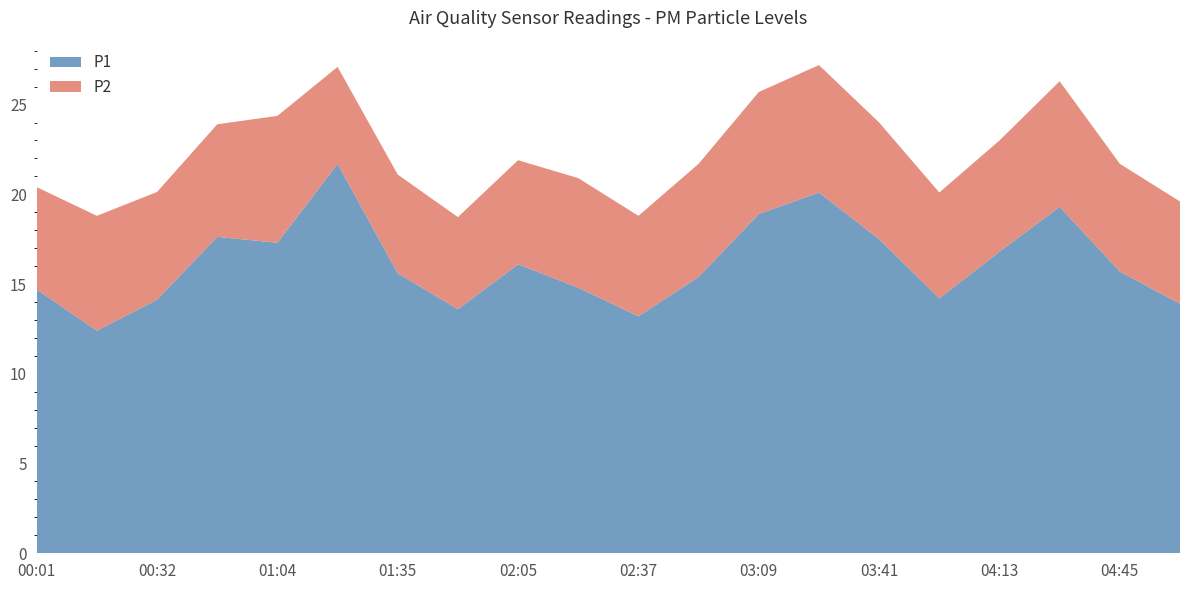

Reading right to left, extract all data points from this chart.

P1: 05:01=13.9	04:45=15.7	04:29=19.3	04:13=16.8	03:57=14.2	03:41=17.5	03:25=20.1	03:09=18.9	02:53=15.4	02:37=13.2	02:21=14.8	02:05=16.1	01:49=13.6	01:35=15.6	01:19=21.7	01:04=17.3	00:48=17.6	00:32=14.1	00:16=12.4	00:01=14.7
P2: 05:01=5.7	04:45=6.0	04:29=7.0	04:13=6.2	03:57=5.9	03:41=6.5	03:25=7.1	03:09=6.8	02:53=6.3	02:37=5.6	02:21=6.1	02:05=5.8	01:49=5.1	01:35=5.5	01:19=5.4	01:04=7.1	00:48=6.3	00:32=6.0	00:16=6.4	00:01=5.7